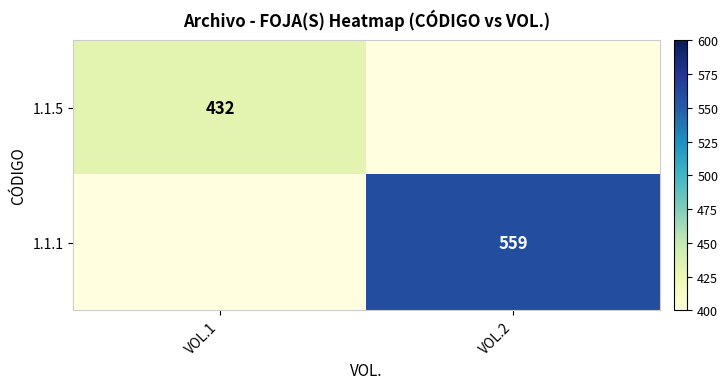

The 1.1.5 series shows 127 at VOL.1. True or false?

False